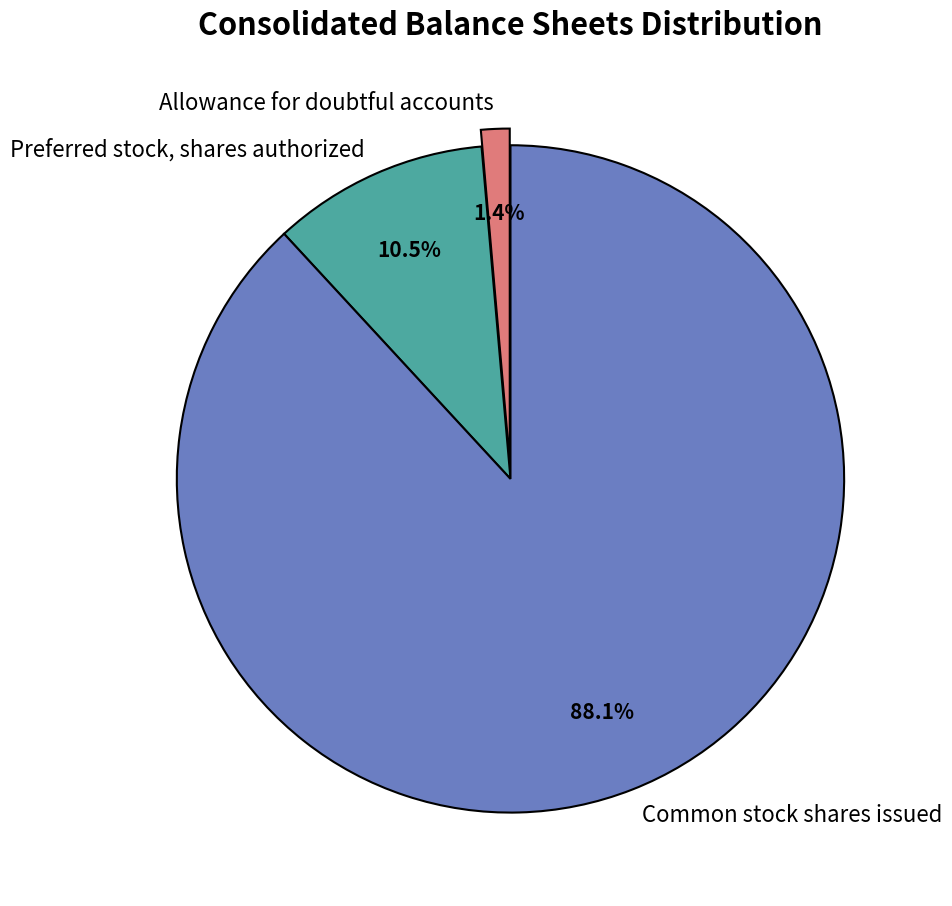

How many slices are in this pie chart?

3